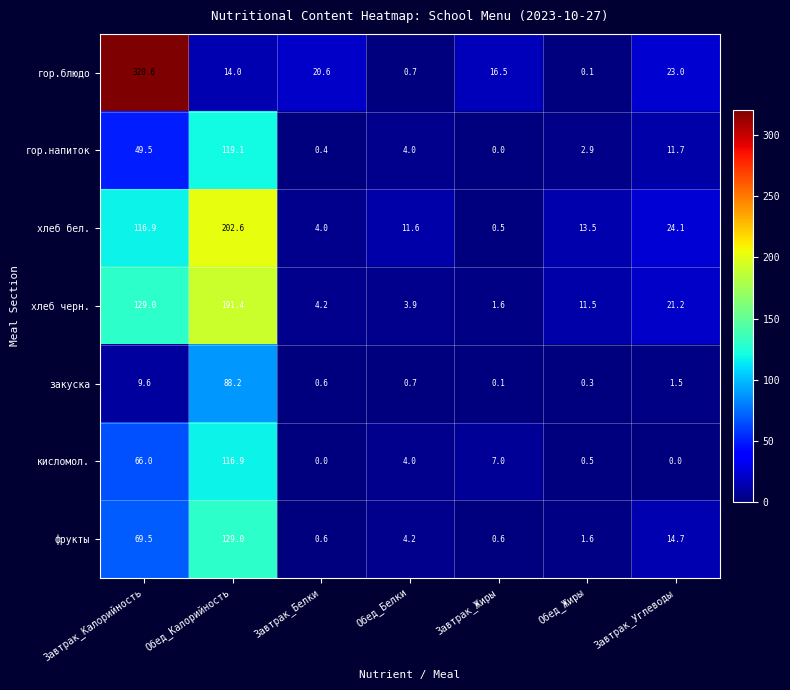

How many series are shown in this chart?

7